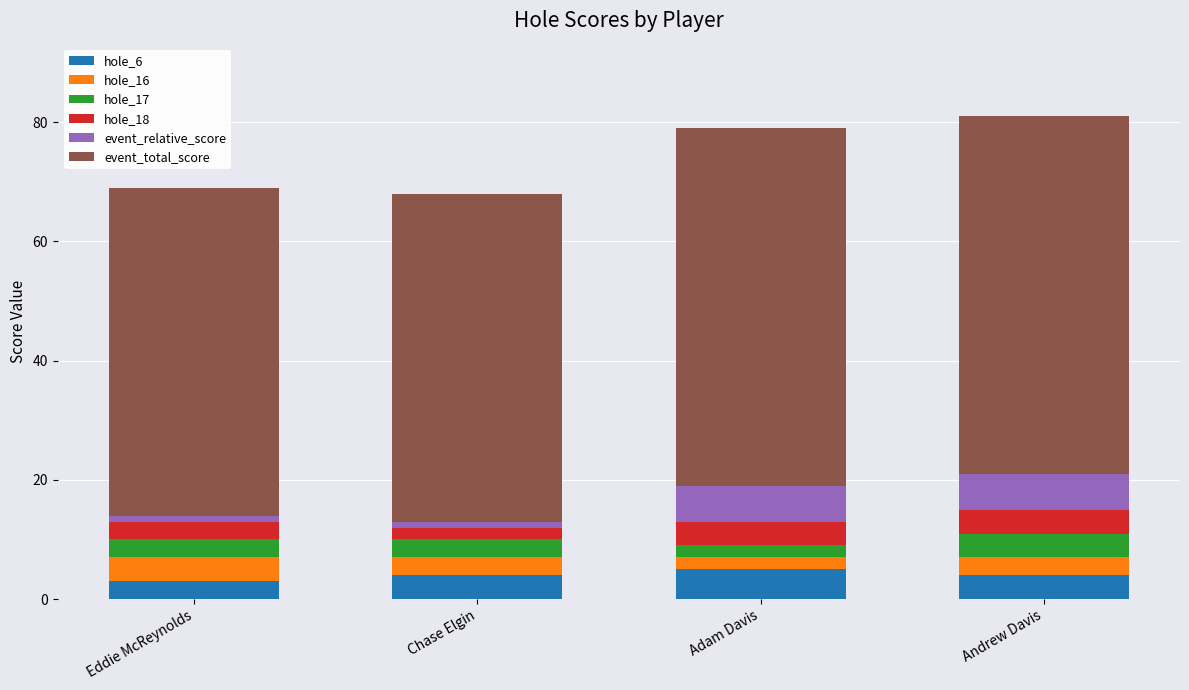

Reading left to right, what are the values for hole_6?

3	4	5	4